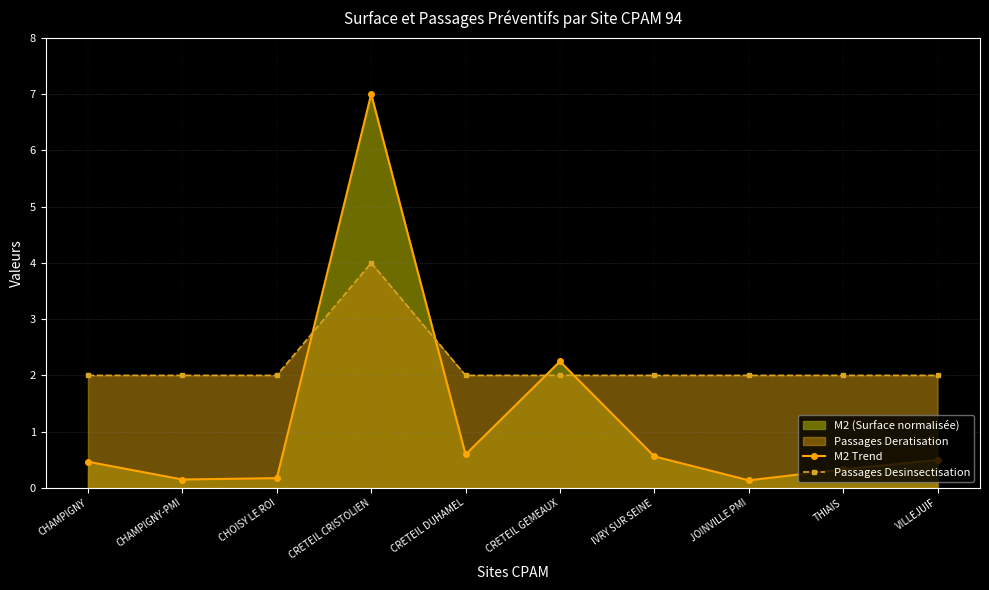

How many lines are shown in the chart?

2